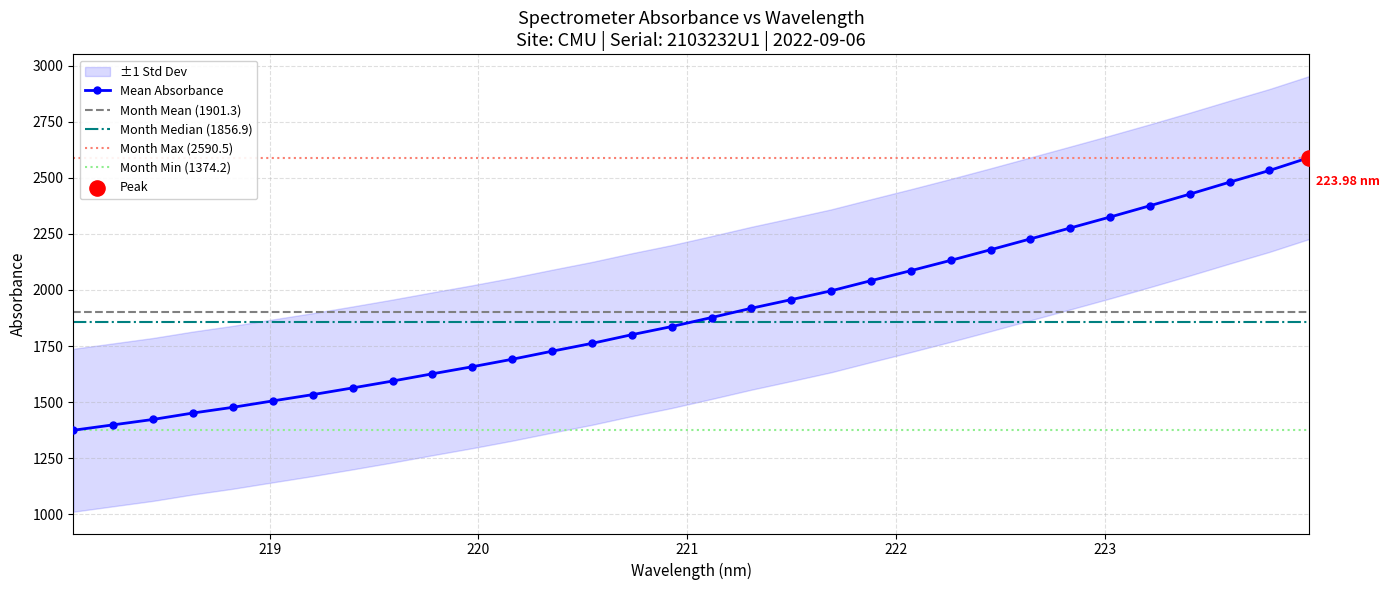

What is the ratio of the value at 218.0596 to the value at 222.263?

0.6